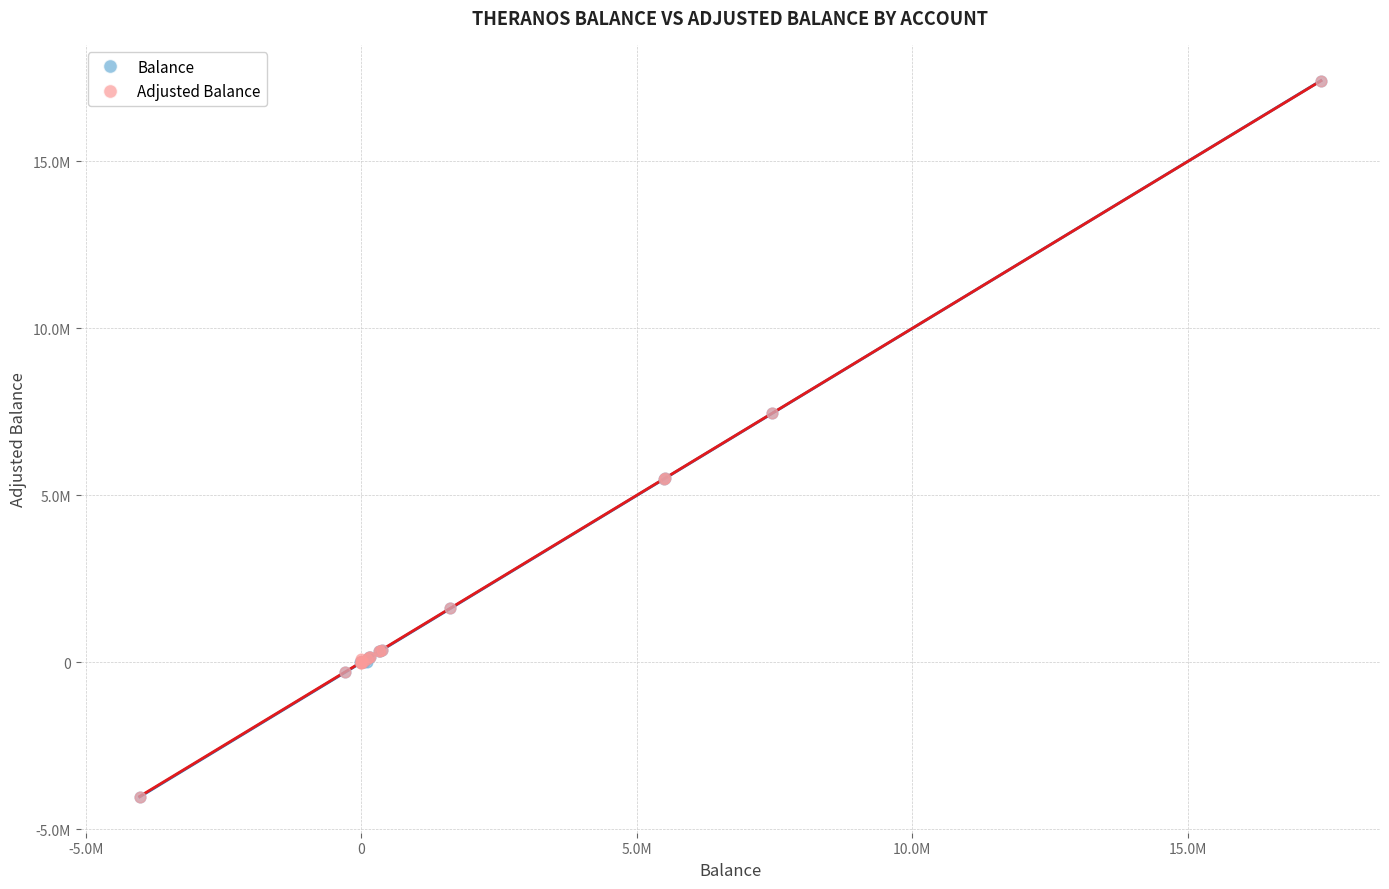

What are all the series names shown in the legend?

Balance, Adjusted Balance